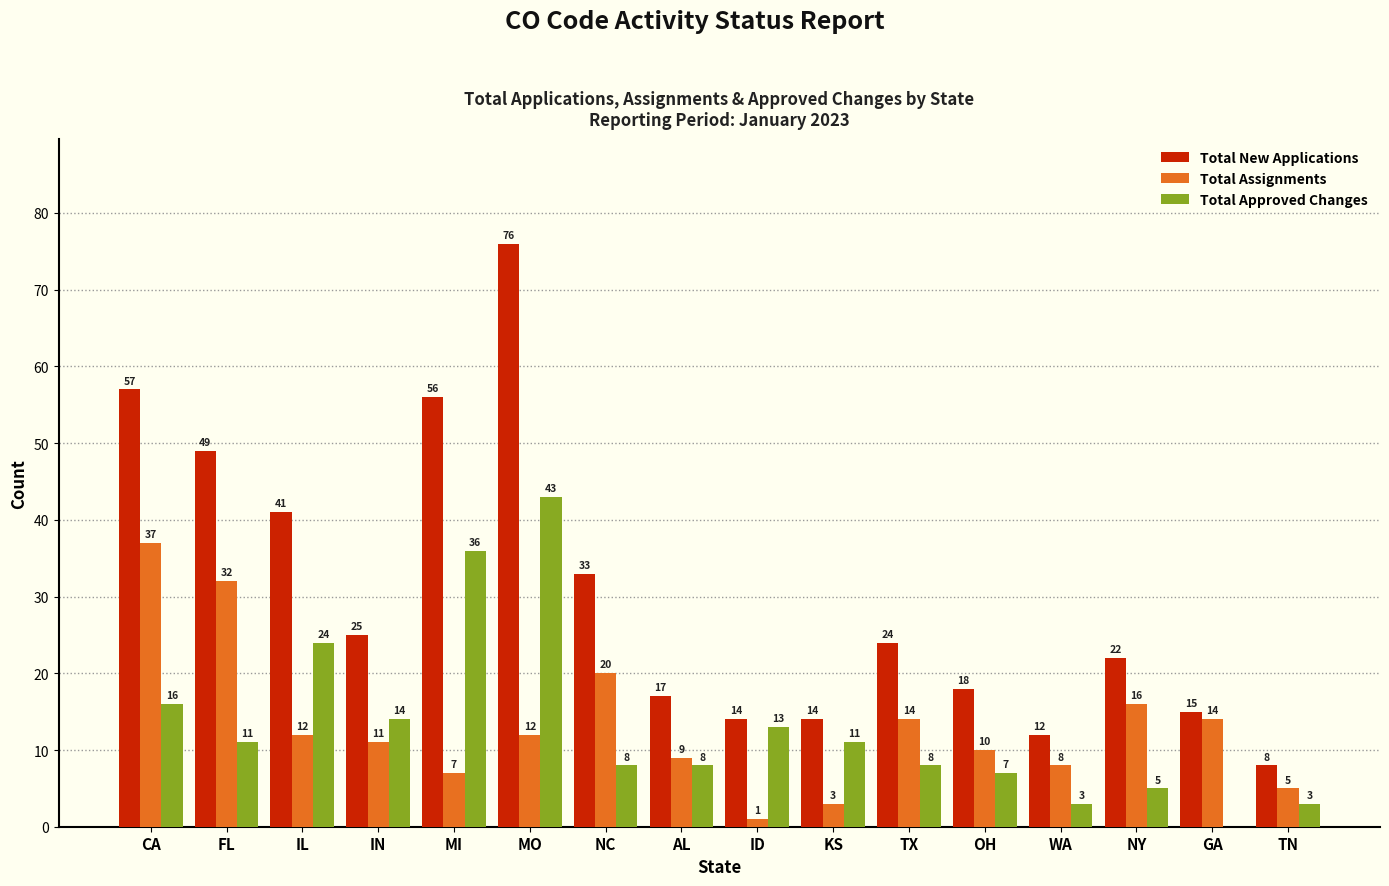

At which category does the chart reach its peak across all series?

MO